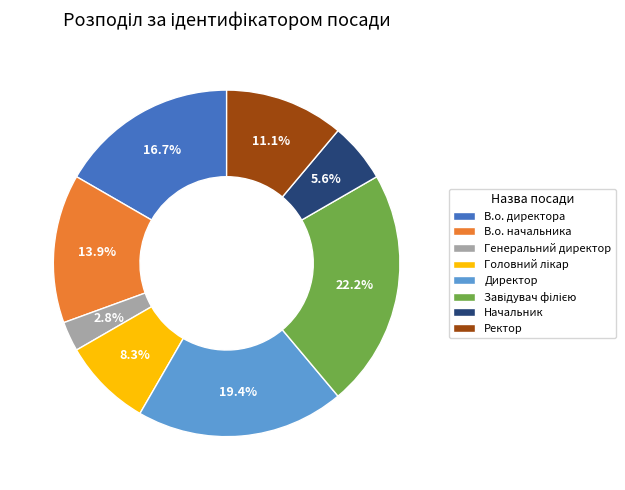

True or false: В.о. начальника accounts for 14% of the total.

True